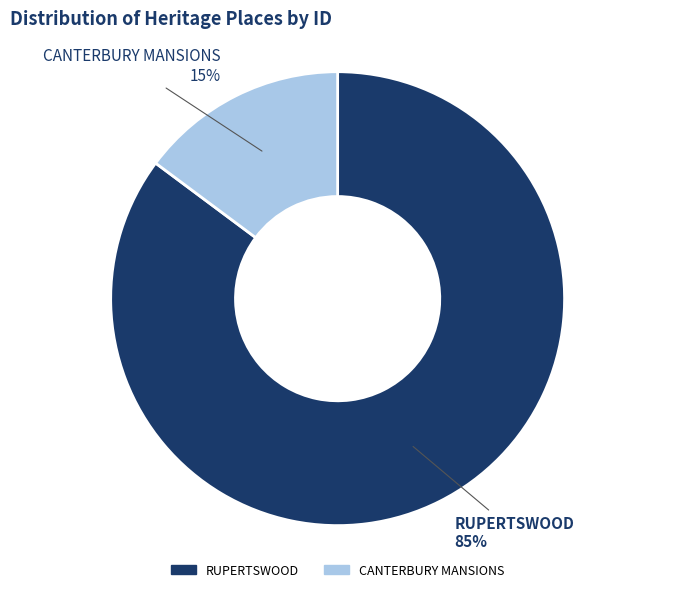

To the nearest percent, what percentage of the pie is CANTERBURY MANSIONS?

15%